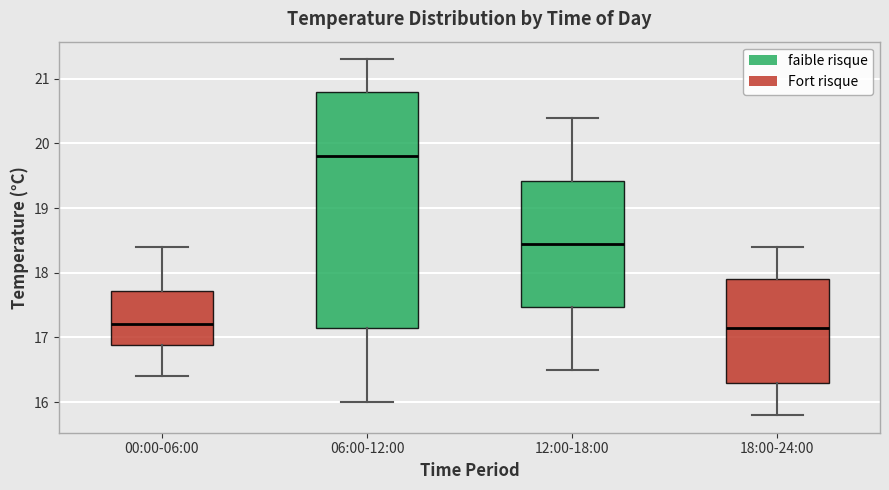

Reading left to right, read every box against the y-axis: the position of its median line, the range the box covers, and the ends of its whiskers. The values are not printed on the chart, so give them approximately, as read against the axis.

00:00-06:00: median 17.2, box 16.9 to 17.7, whiskers 16.4 to 18.4
06:00-12:00: median 19.8, box 17.2 to 20.8, whiskers 16.0 to 21.3
12:00-18:00: median 18.5, box 17.5 to 19.4, whiskers 16.5 to 20.4
18:00-24:00: median 17.2, box 16.3 to 17.9, whiskers 15.8 to 18.4